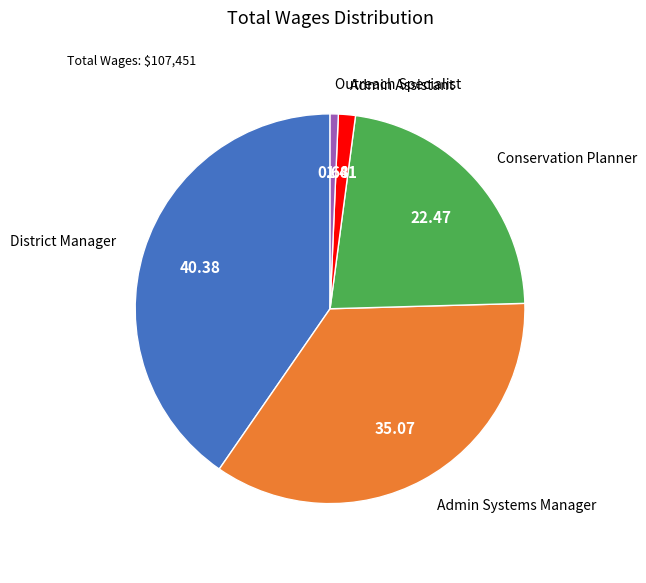

Does any single category account for the majority?

No